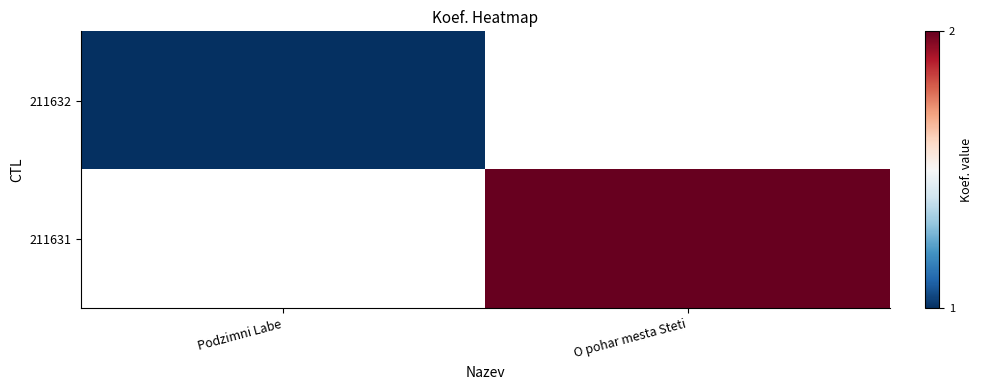

Rank the series at O pohar mesta Steti from lowest to highest value.

211632, 211631